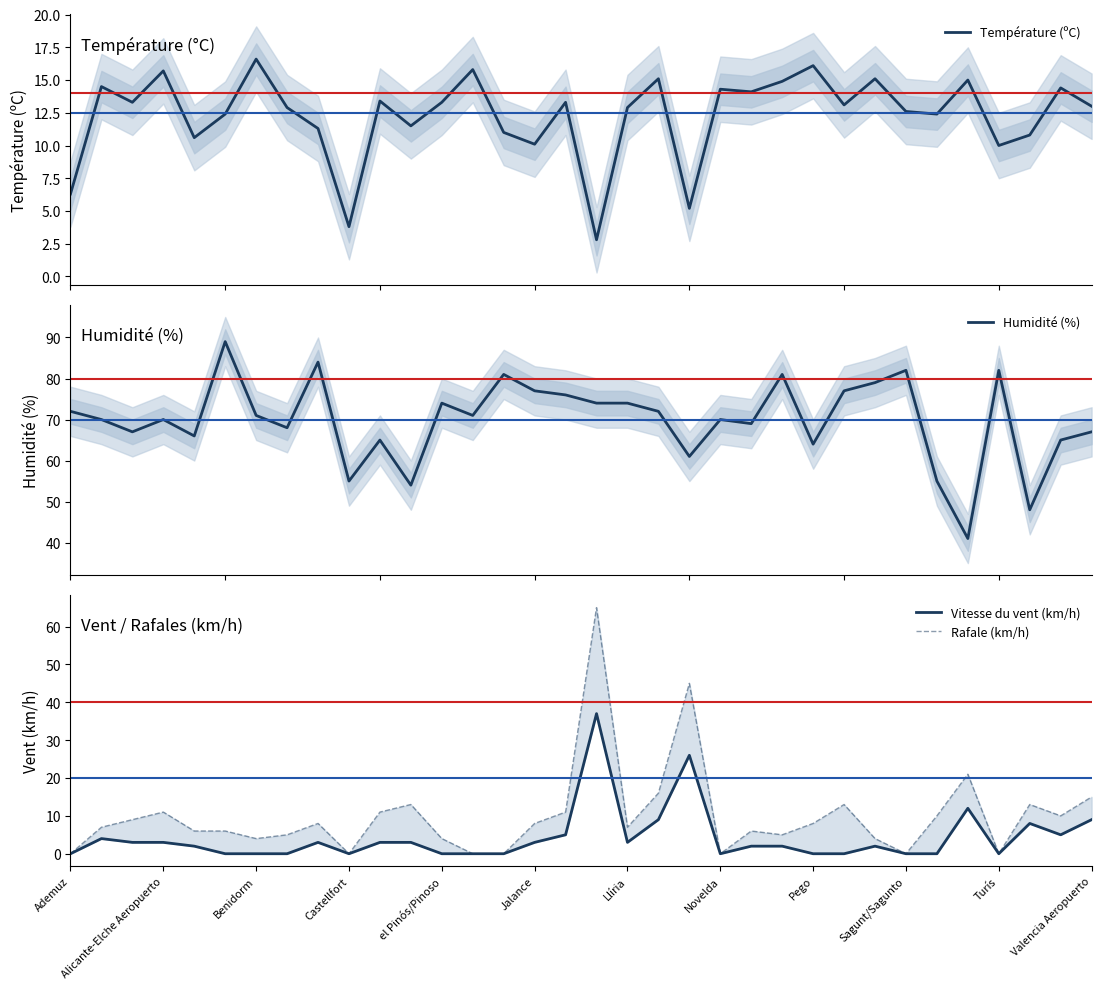

What is the difference between the maximum and second lowest values in the Humidité (%) series?

41